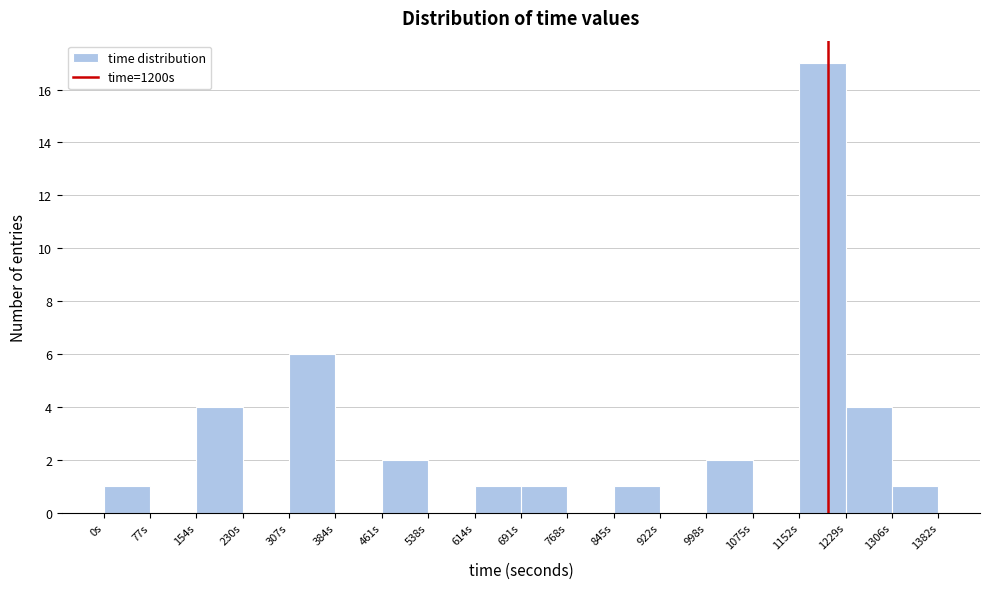

How tall is the bar that spans 1310 to 1380 on the x-axis? Neither the bar edges nor the heights are printed on the chart, so give them approximately, as read against the axes.

1